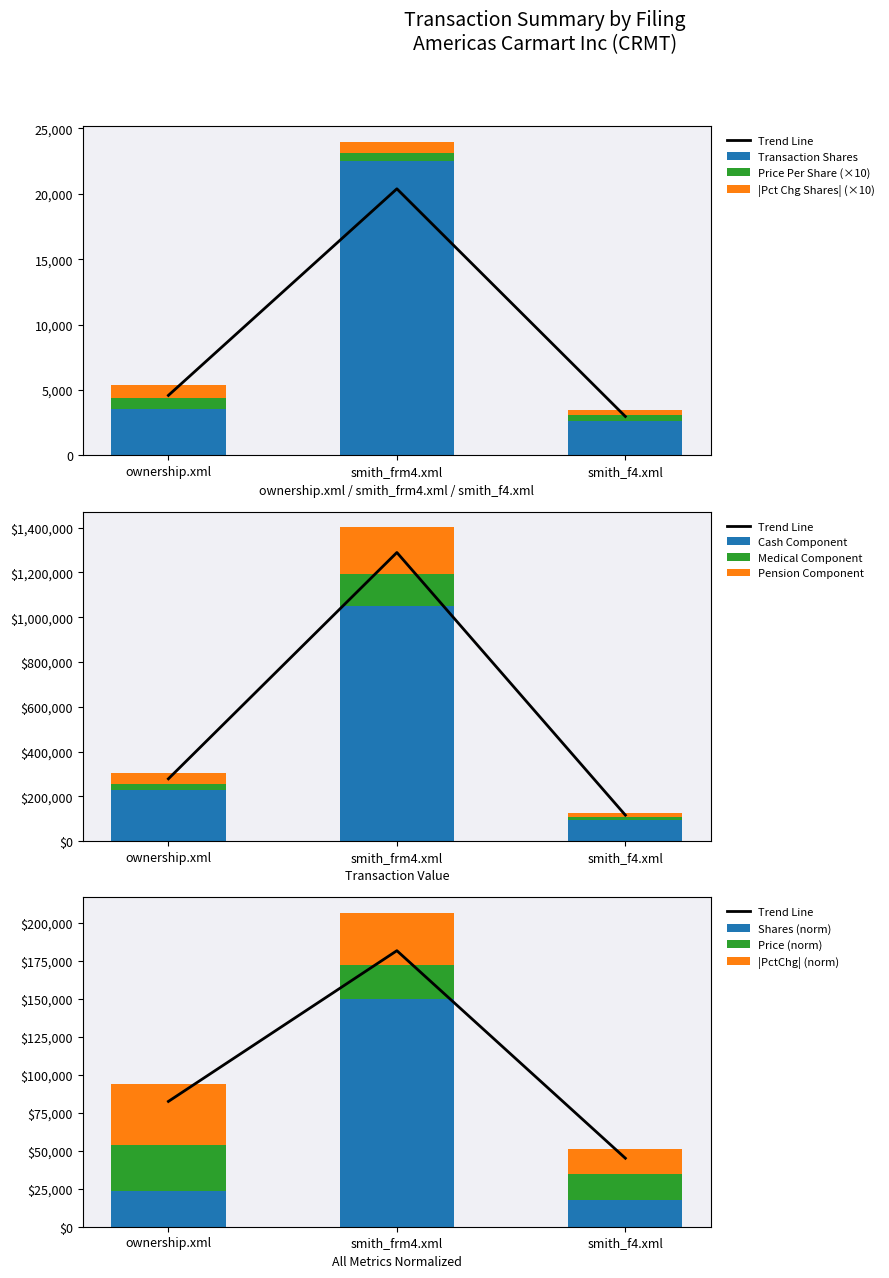

Which series has the widest spread of values?

transactionValue